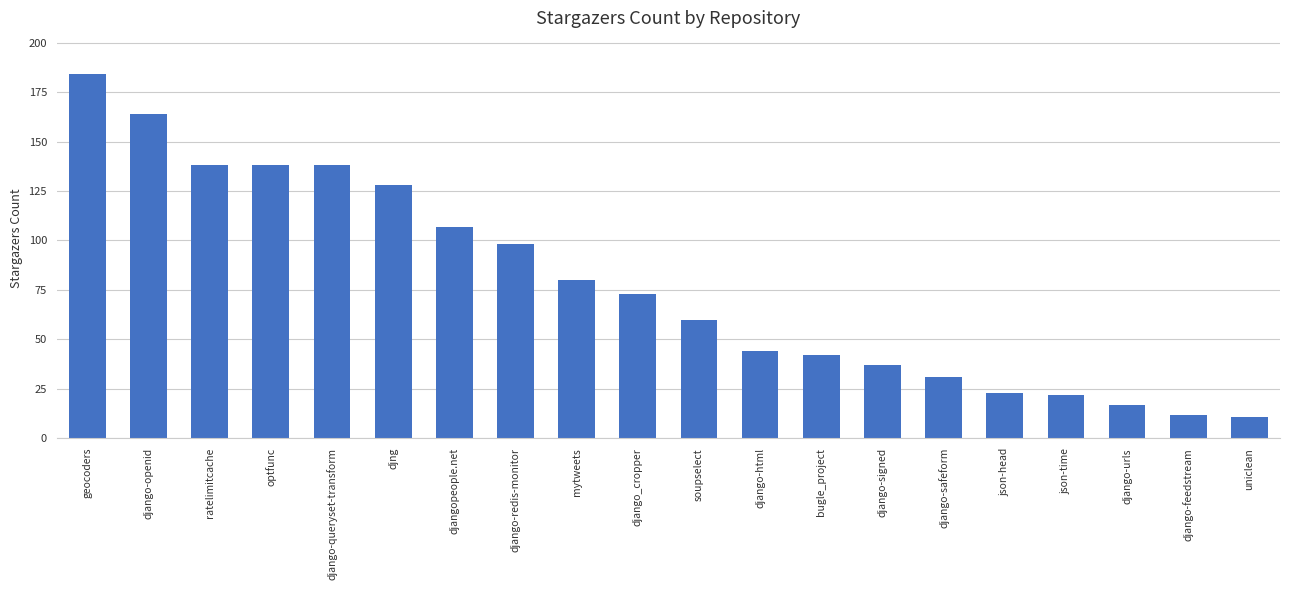

Does the chart contain stacked bars?

No